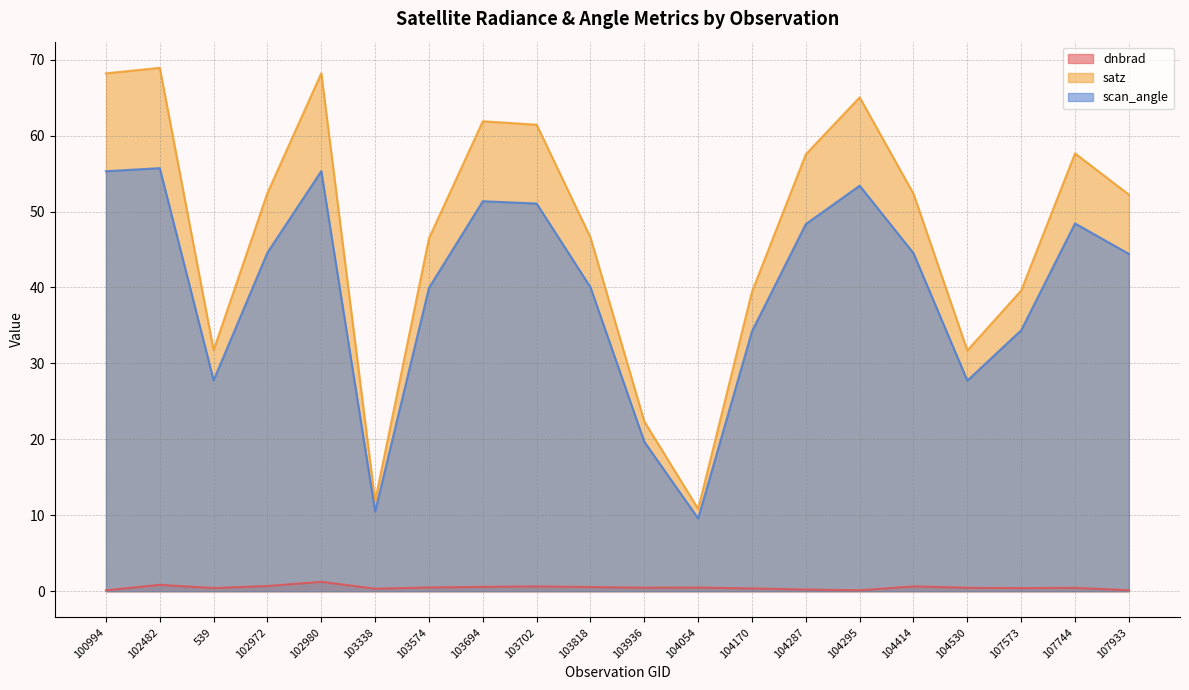

True or false: dnbrad and scan_angle intersect in this chart.

False